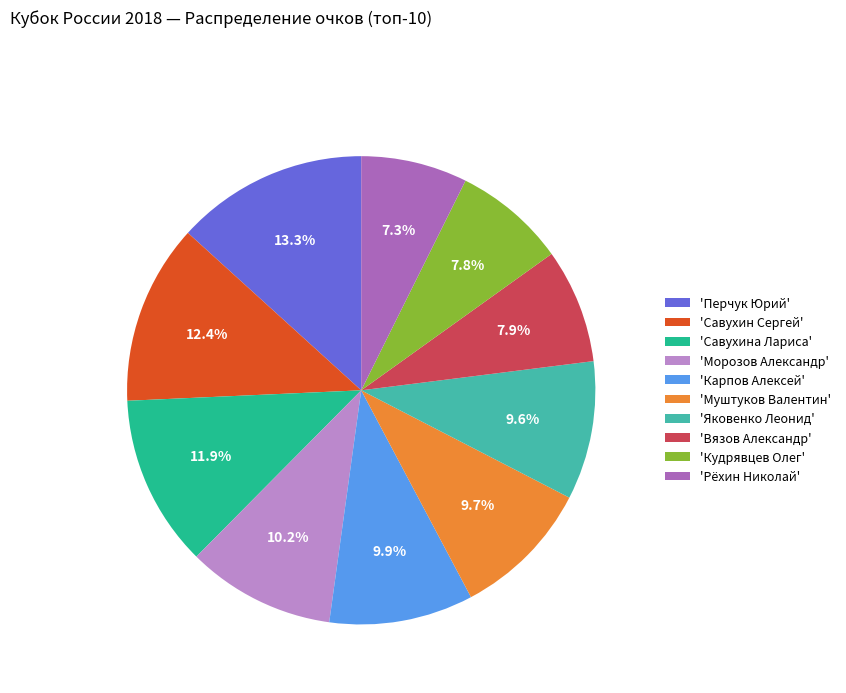

Combined, do 'Кудрявцев Олег' and 'Муштуков Валентин' account for over 50%?

No